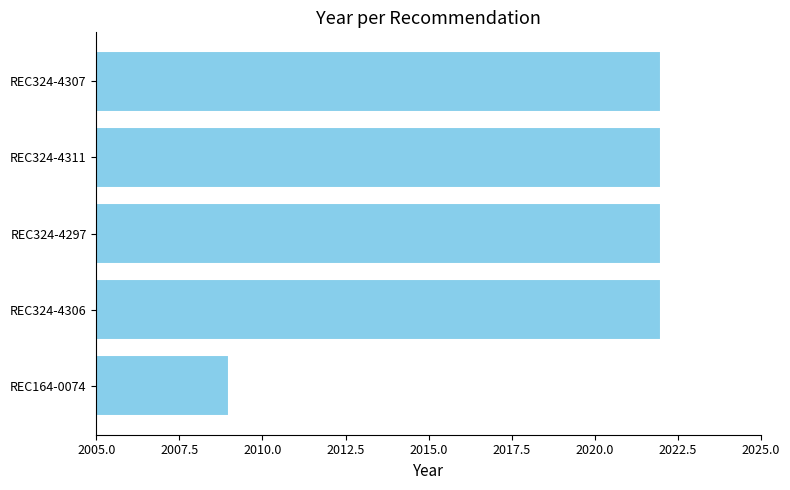

At which category does the chart reach its minimum across all series?

REC164-0074